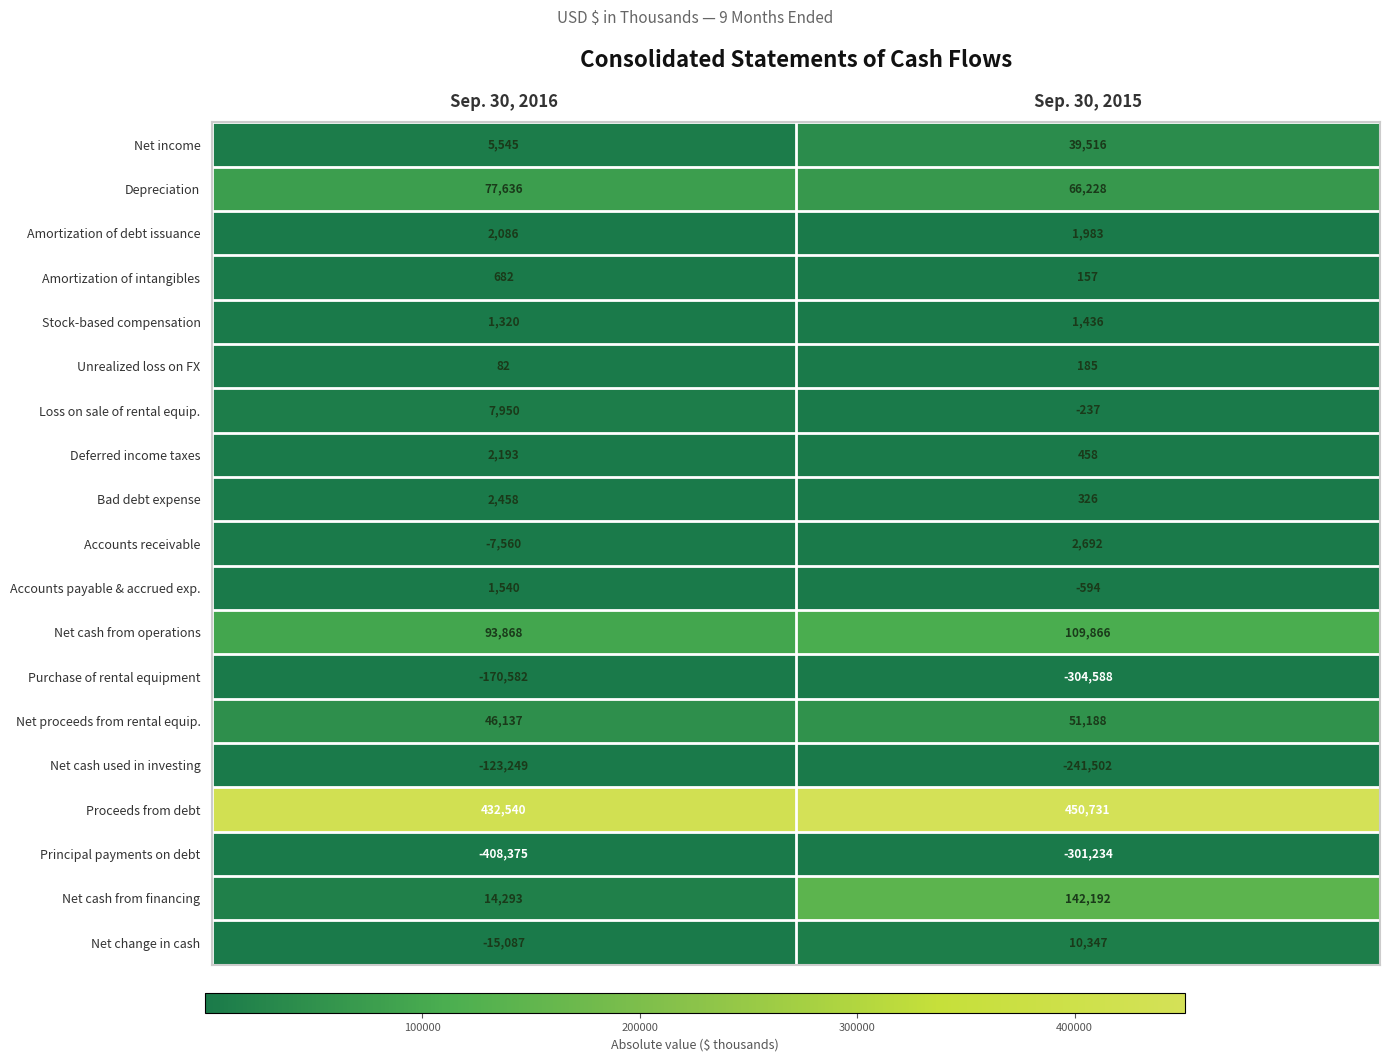

What is the difference between the maximum and minimum values in the Purchase of rental equipment series?

134006